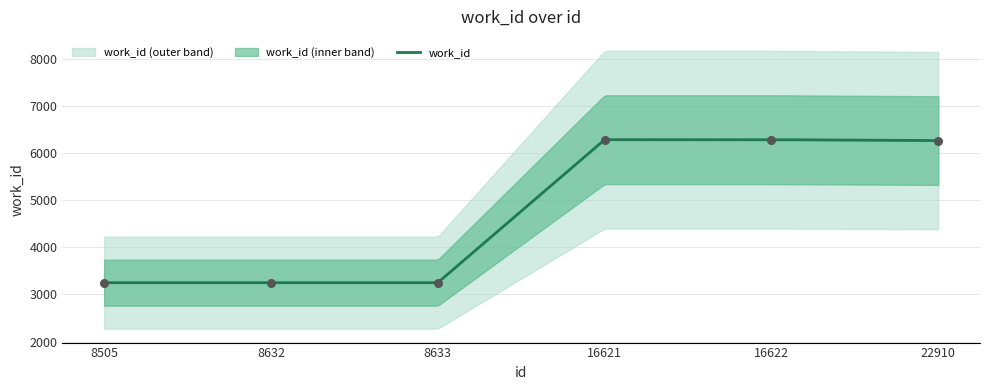

What is the change in value from 8632 to 22910?

+3012